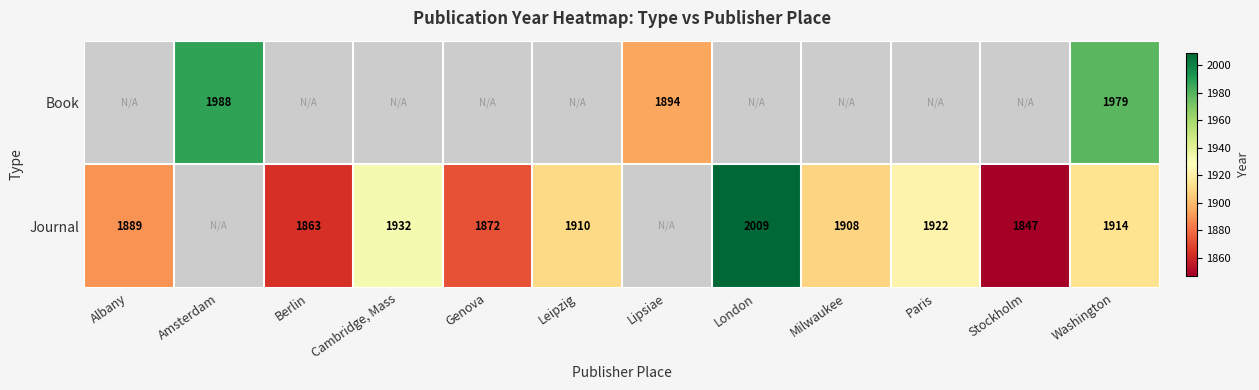

What is the sum of the Journal values at Washington and Cambridge, Mass?

3846